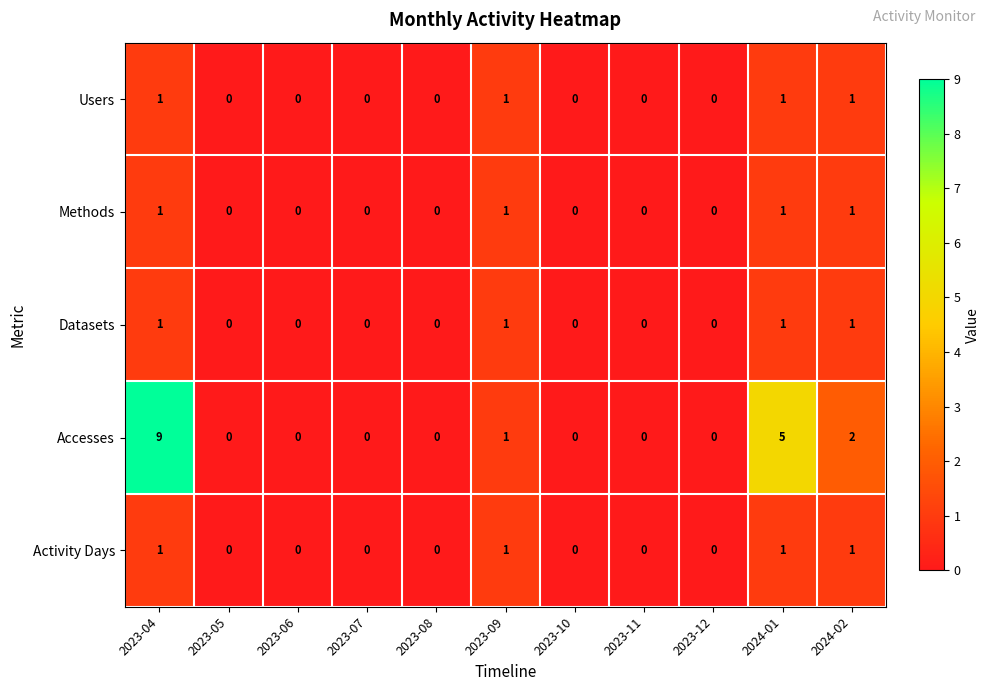

The Activity Days series shows 1 at 2023-04. True or false?

True